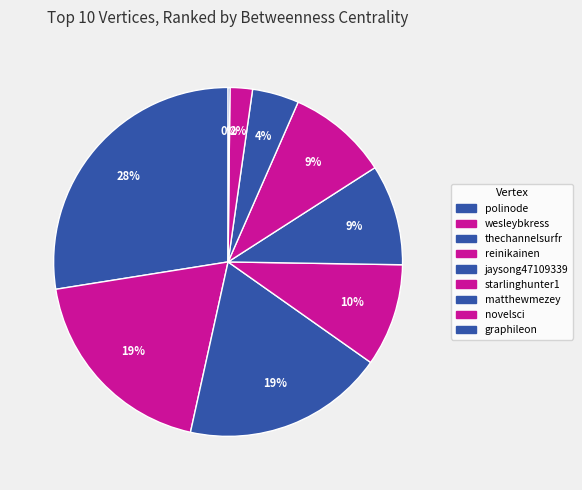

How many slices are in this pie chart?

9